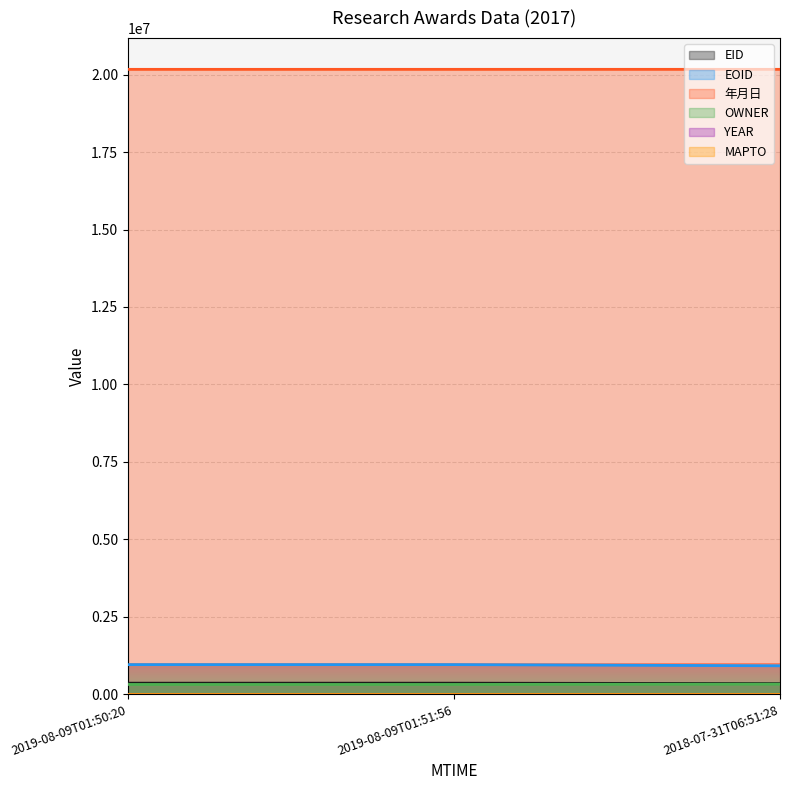

Where does the 年月日 series first go above 20170700?

2018-07-31T06:51:28